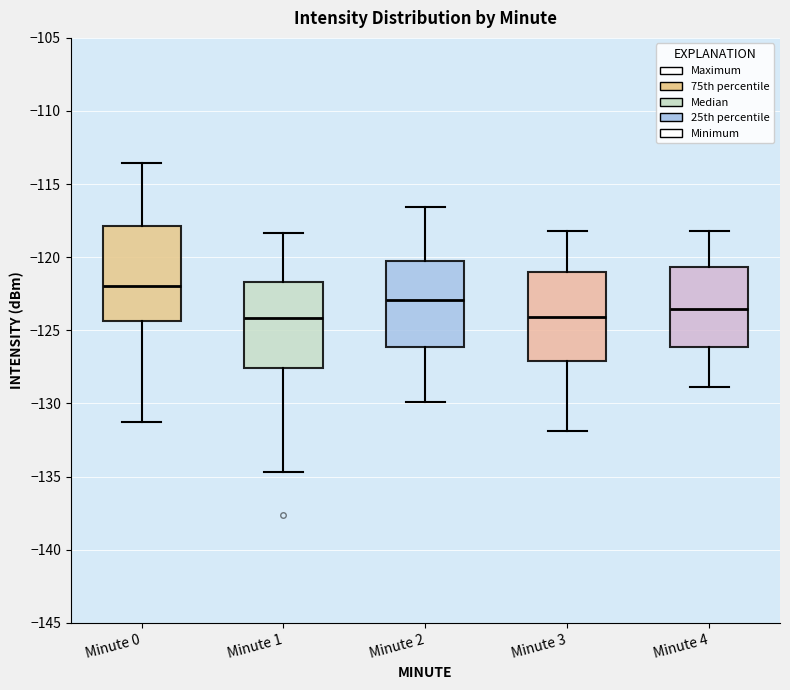

Reading left to right, read every box against the y-axis: the position of its median line, the range the box covers, and the ends of its whiskers. The values are not printed on the chart, so give them approximately, as read against the axis.

Minute 0: median -122.0, box -124.5 to -118.0, whiskers -131.5 to -113.5
Minute 1: median -124.0, box -127.5 to -121.5, whiskers -134.5 to -118.5
Minute 2: median -123.0, box -126.0 to -120.0, whiskers -130.0 to -116.5
Minute 3: median -124.0, box -127.0 to -121.0, whiskers -132.0 to -118.0
Minute 4: median -123.5, box -126.0 to -120.5, whiskers -129.0 to -118.0